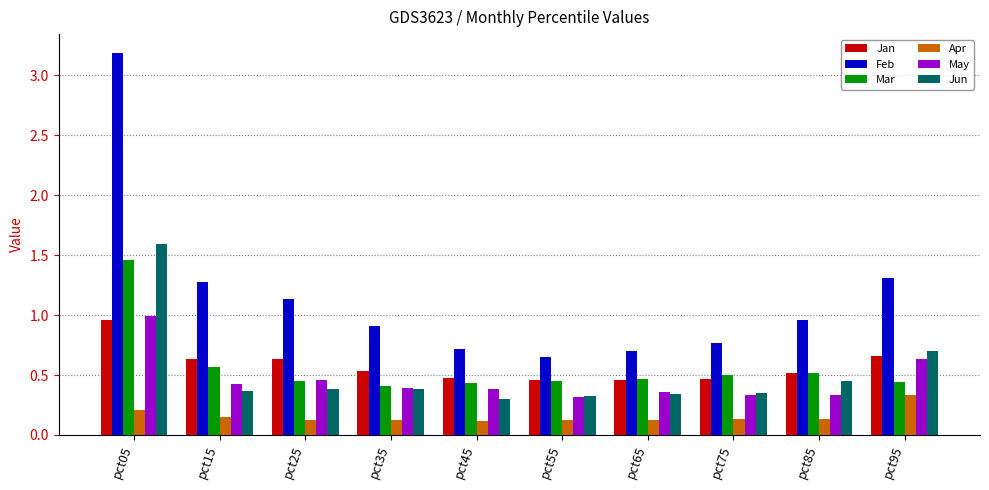

What is the total value across all series at pct85?

2.9